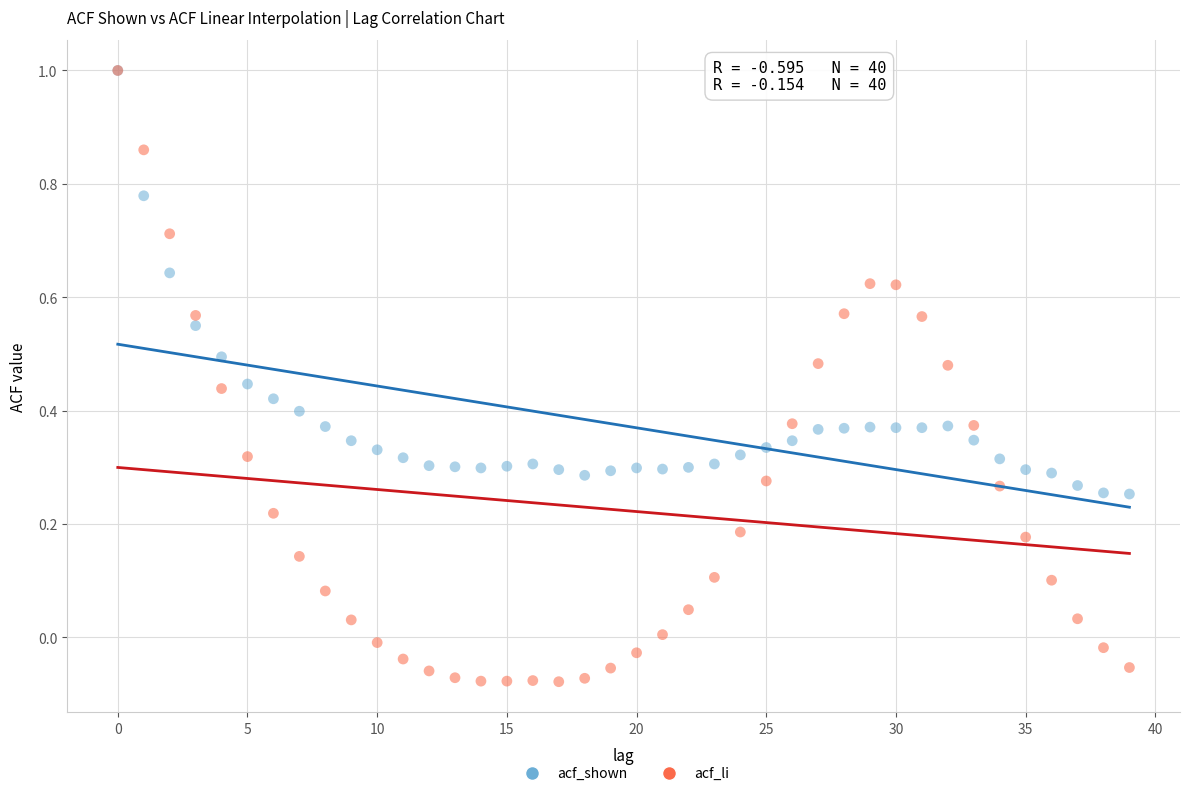

What are all the series names shown in the legend?

acf_shown, acf_li